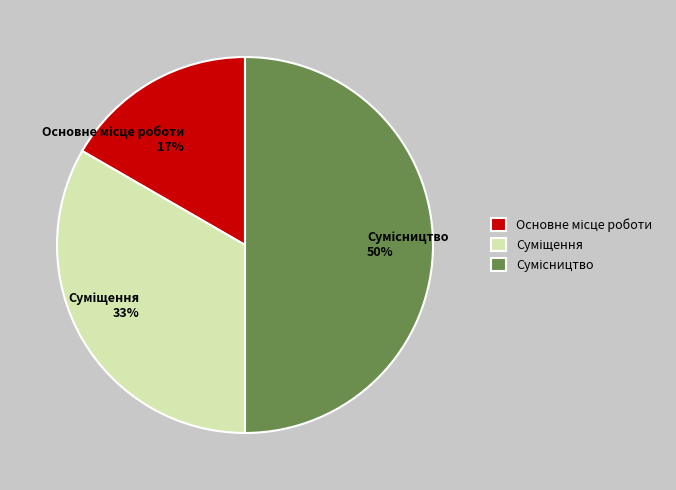

To the nearest percent, what is the average slice percentage?

33%